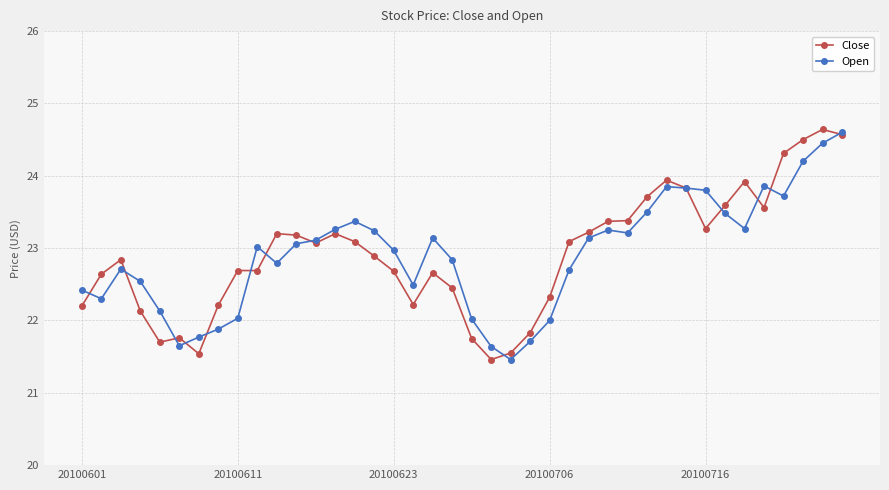

What is the maximum value for Open?

24.6